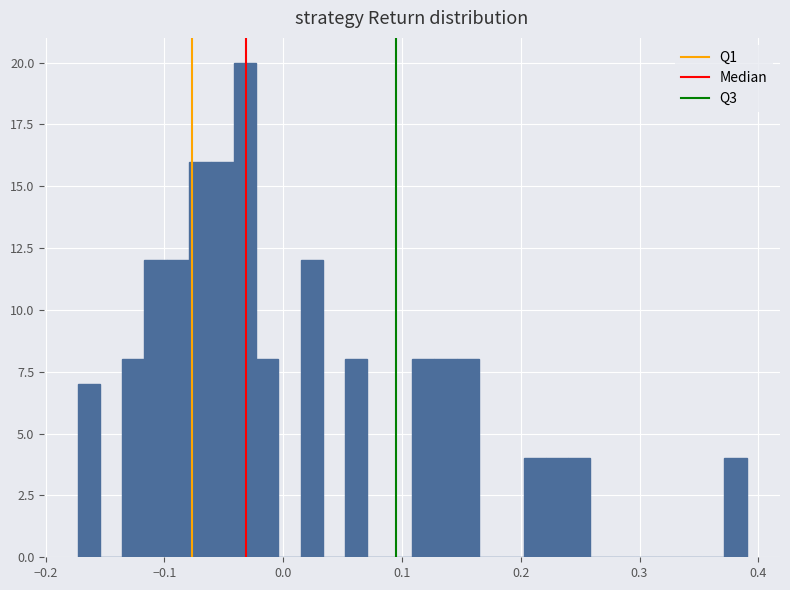

Around what value on the x-axis is the tallest bar? Give the approximate position of its centre, as read against the axis.

-0.03